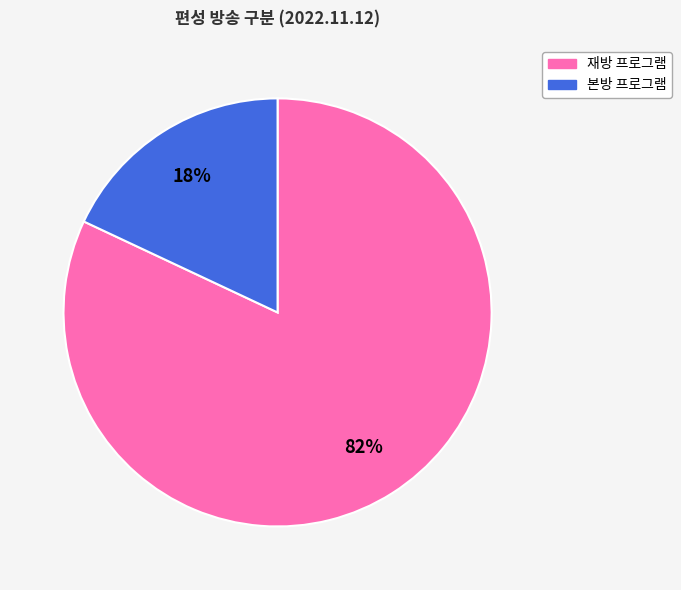

To the nearest percent, what is the difference between the largest and smallest slice percentages?

64%